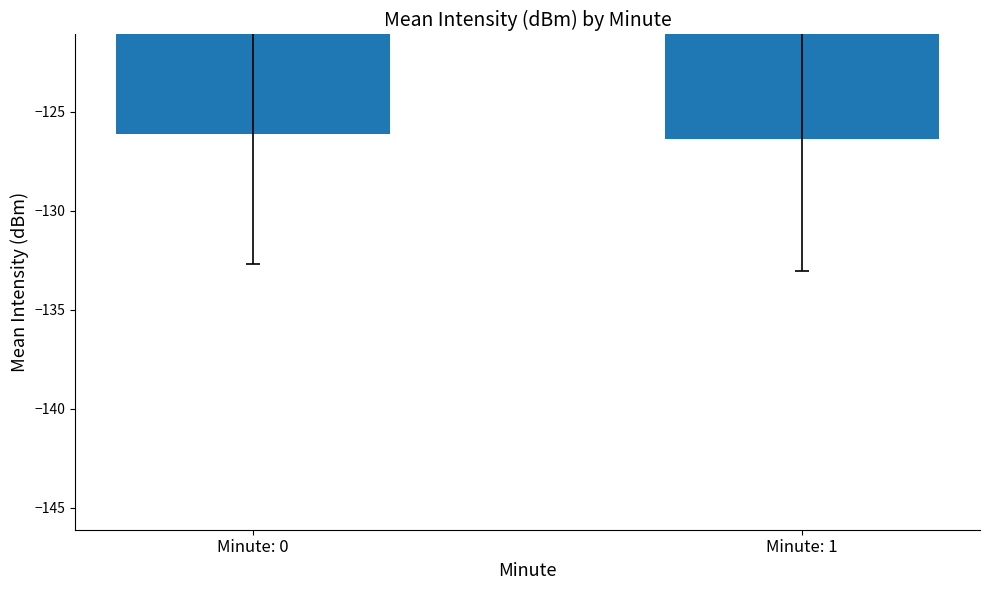

What is the value of the 2nd bar from the left?

-126.4